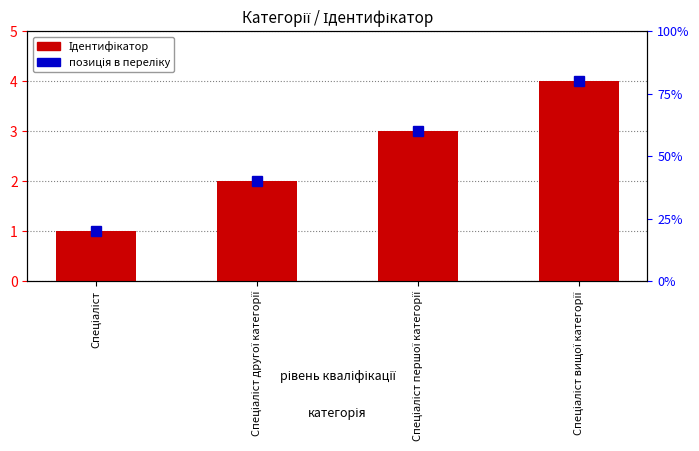

What is the smallest value displayed?

1